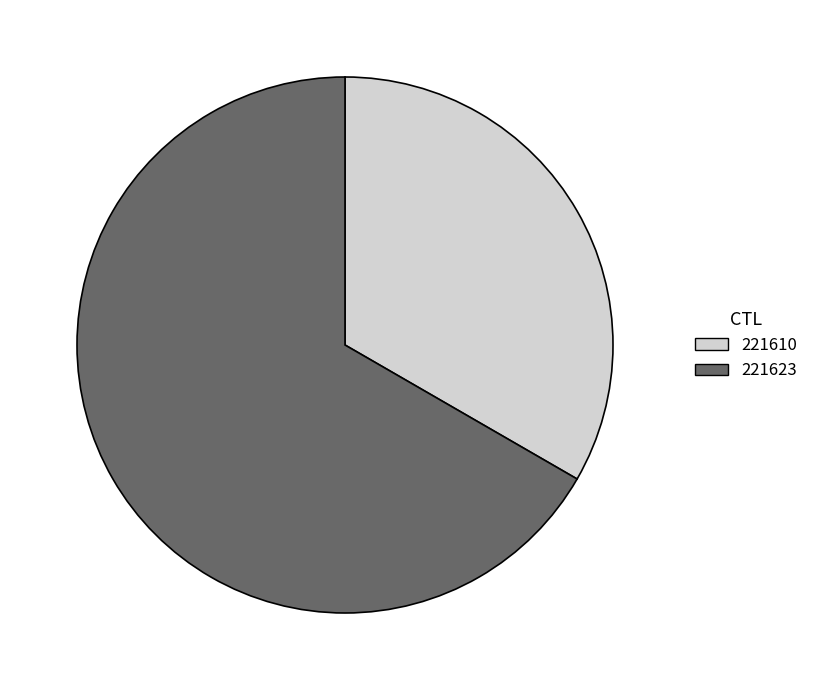

The 221610 slice represents 21% of the pie. True or false?

False